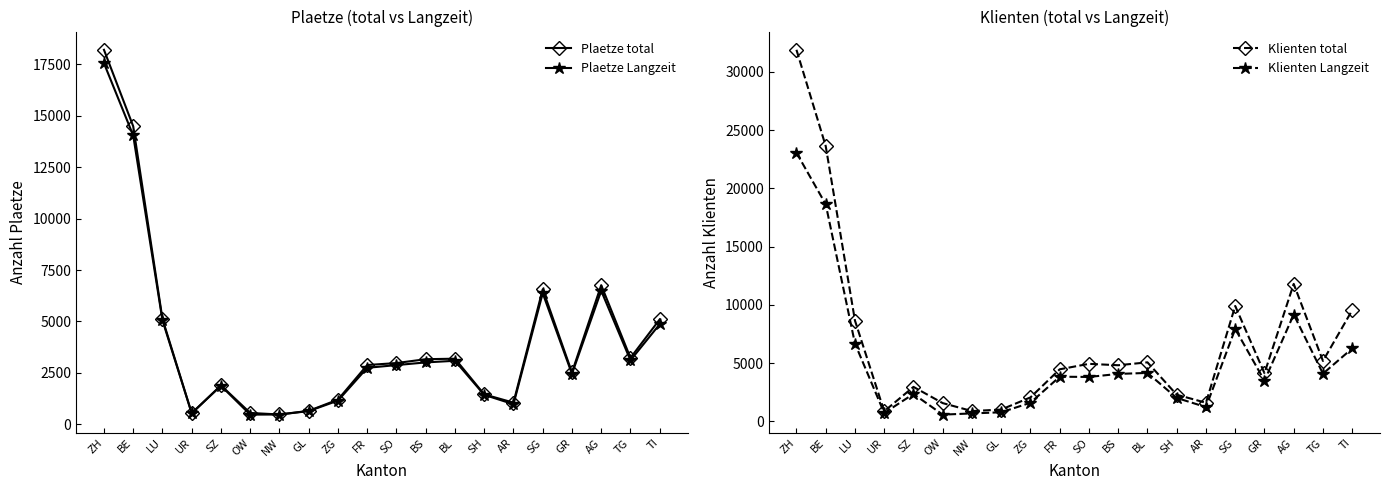

What is the difference between the highest and lowest values at FR?

1717